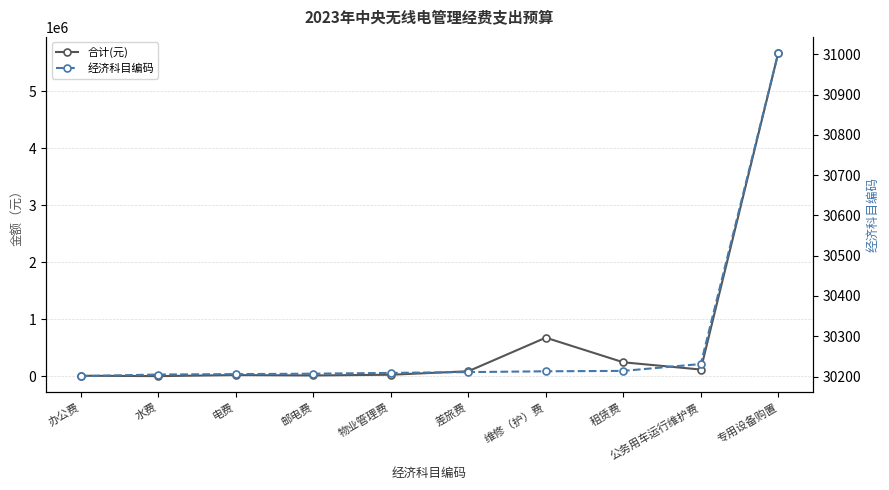

After their last crossing, which series has the higher values: 合计(元) or 经济科目编码?

合计(元)